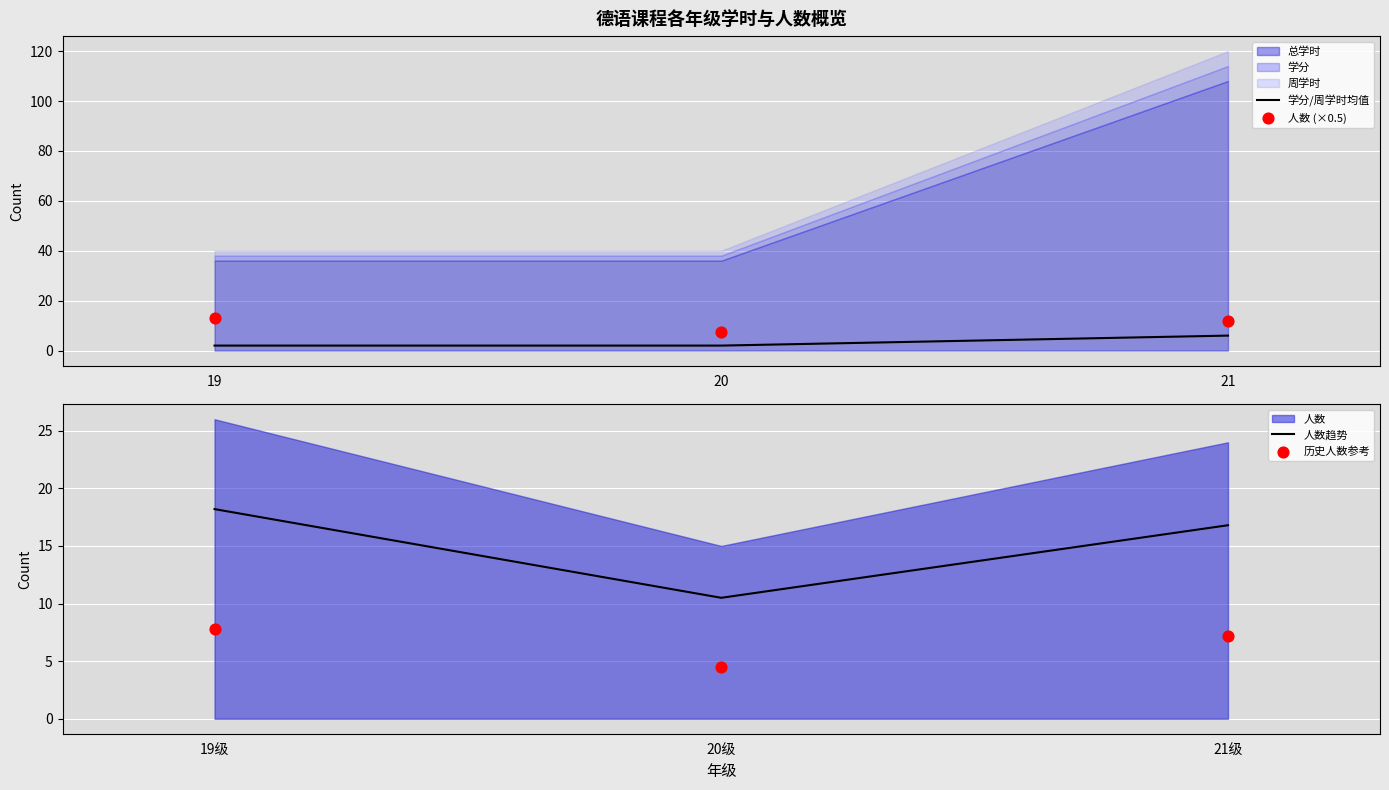

Which series has the widest spread of Y values?

人数趋势